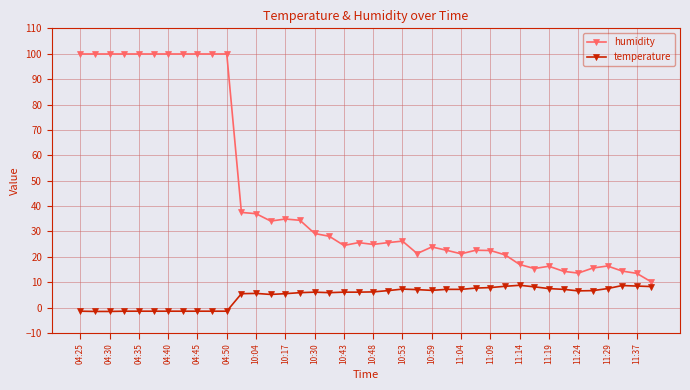

Which series has the widest spread of values?

humidity